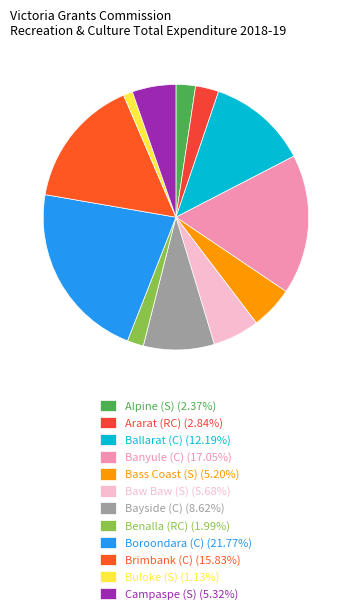

Combined, do Bass Coast (S) and Baw Baw (S) account for over 50%?

No